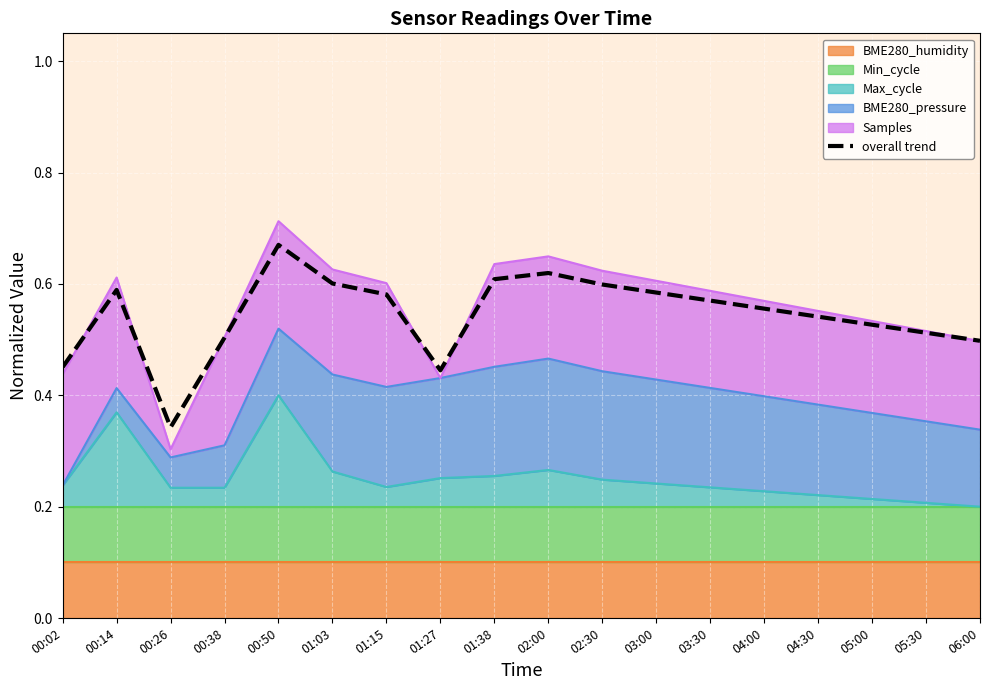

List the labels in order of value, smallest first.

00:26, 01:27, 00:02, 06:00, 00:38, 05:30, 05:00, 04:30, 04:00, 03:30, 01:15, 03:00, 00:14, 02:30, 01:03, 01:38, 02:00, 00:50